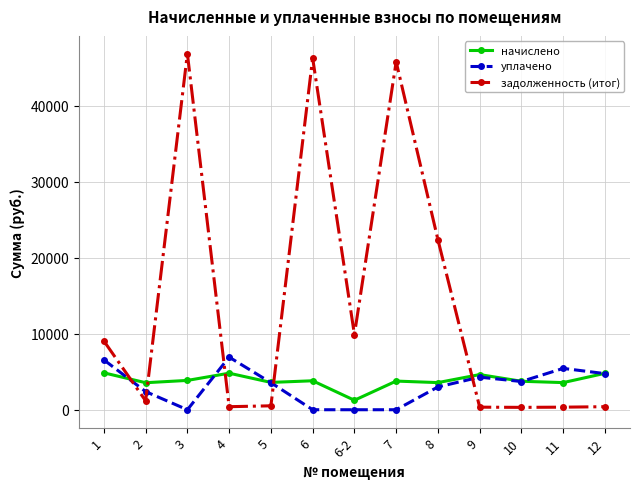

Is the value of начислено at 10 greater than the value of задолженность (итог) at 4?

Yes